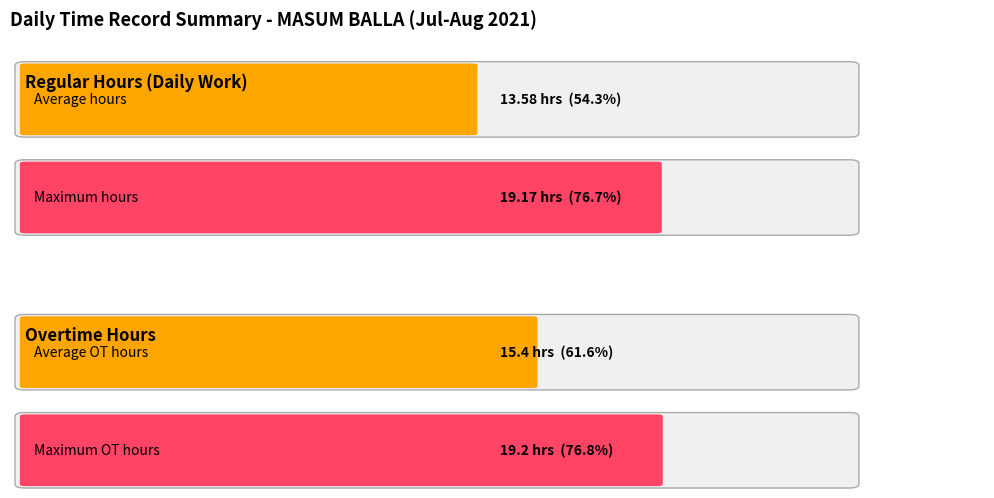

How many bars are there in each group?

2